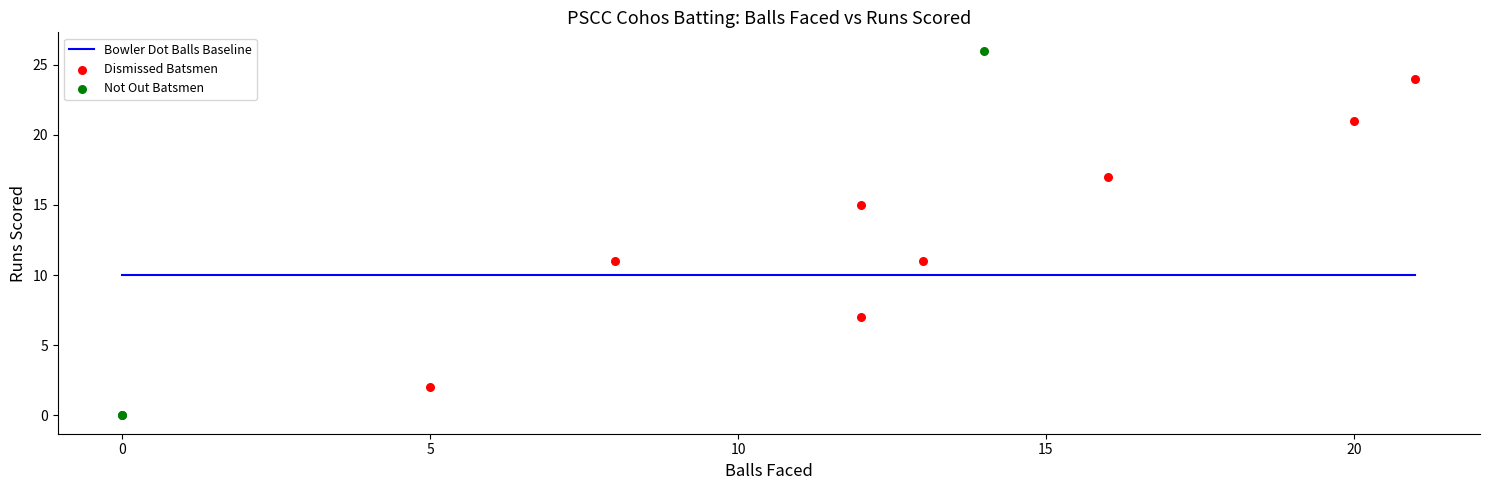

Which series has the largest Y range (max minus min)?

Not Out Batsmen